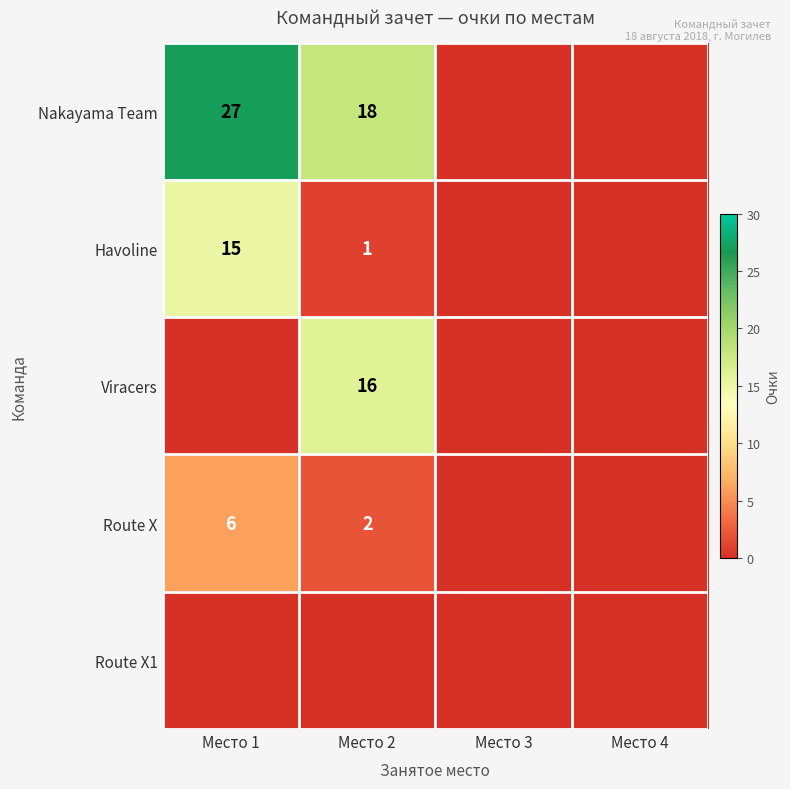

True or false: Route X has a value of 6 at Место 1.

True